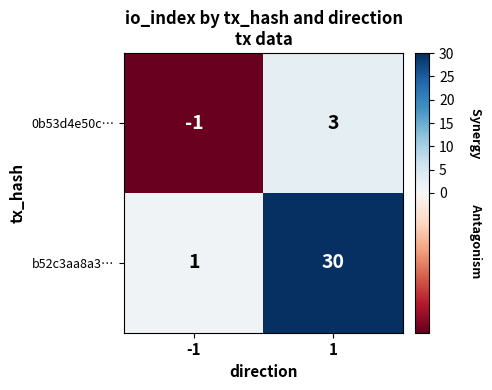

What is the total value across all series at 1?

33